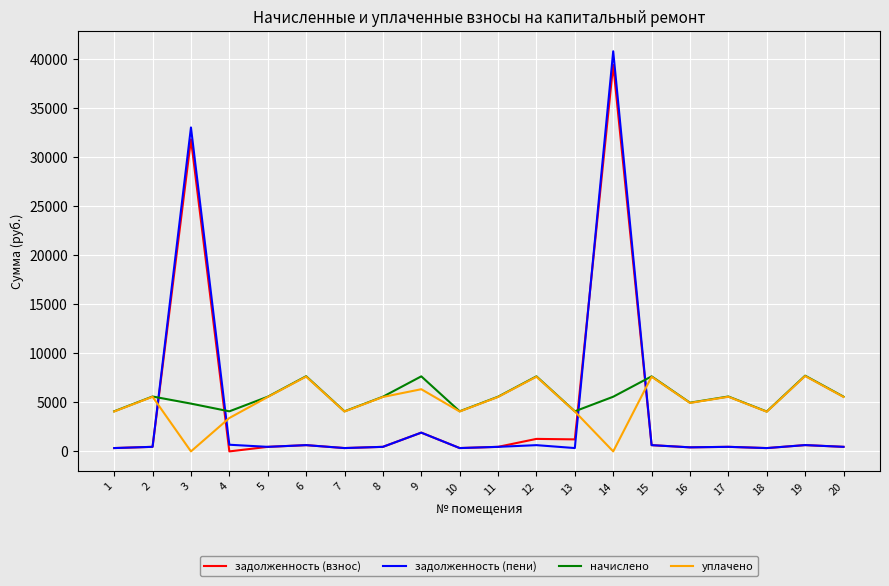

Between which two adjacent categories do уплачено and задолженность (взнос) first intersect?

2 and 3